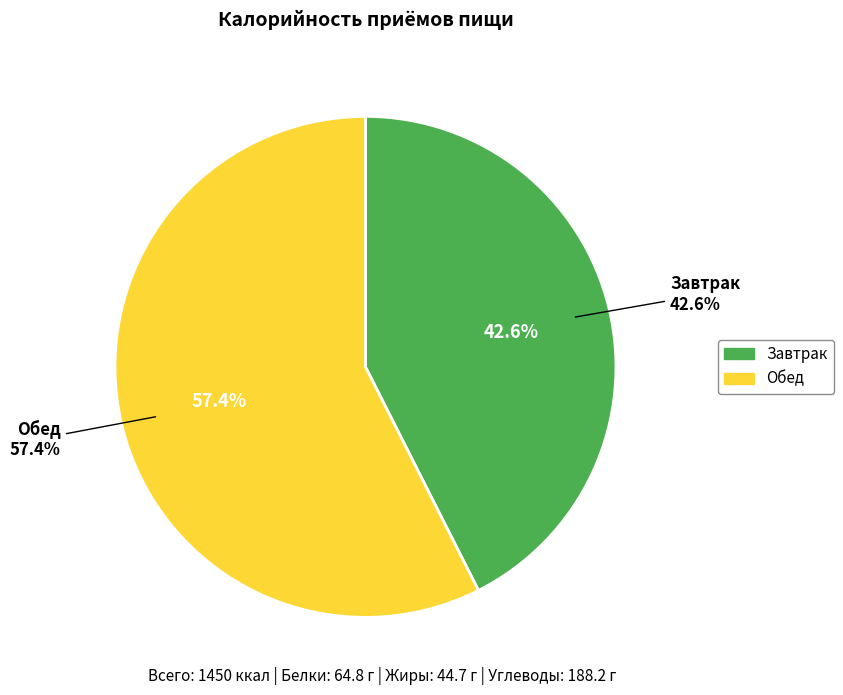

The Обед slice represents 57% of the pie. True or false?

True